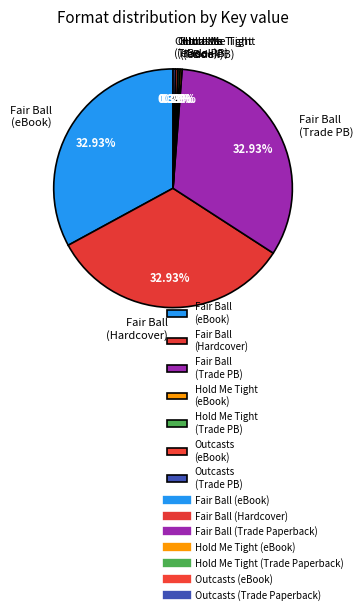

Which has a higher value, Fair Ball (Trade PB) or Outcasts (eBook)?

Fair Ball (Trade PB)